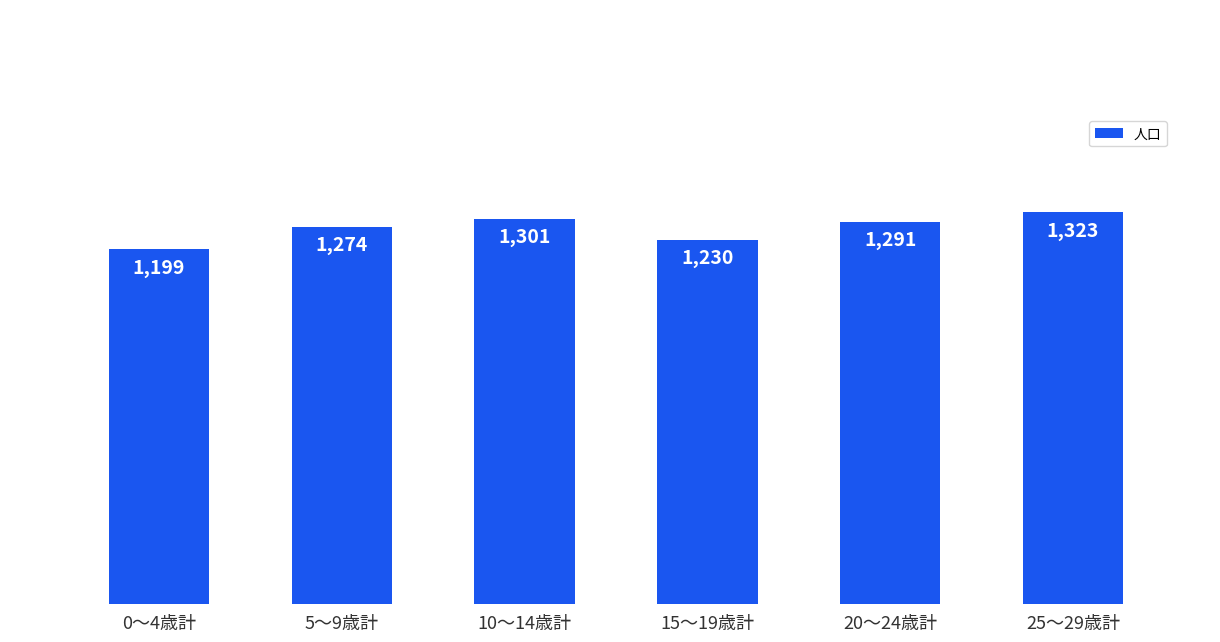

What is the change in value from 15～19歳計 to 20～24歳計?

+61